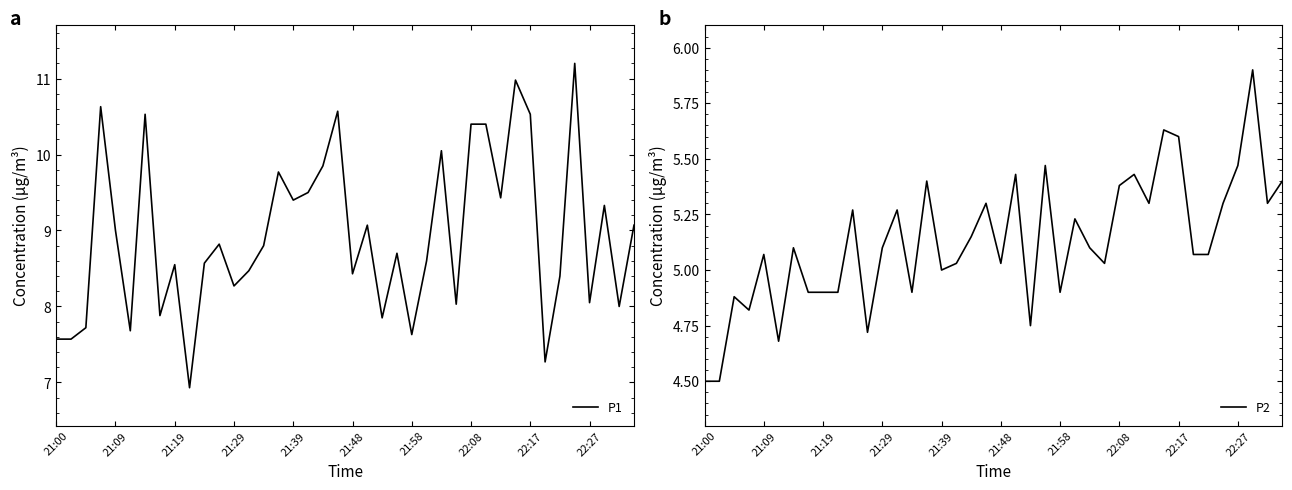

Which has a higher value, 38 or 10?

10